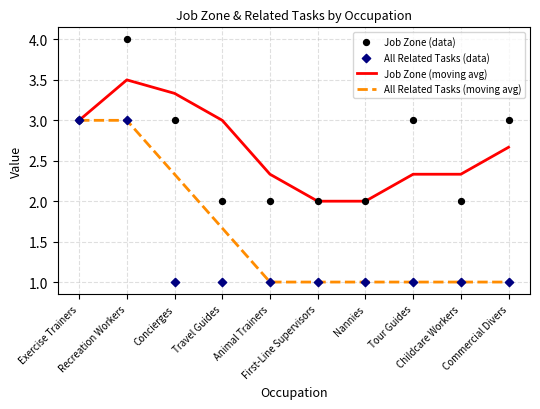

What are all the series names shown in the legend?

Job Zone (moving avg), All Related Tasks (moving avg), Job Zone (data), All Related Tasks (data)